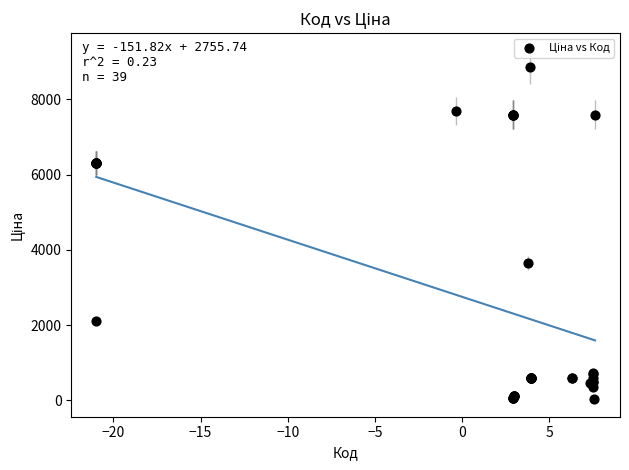

What Y value in the scatter plot is closest to 4444?

3646.5